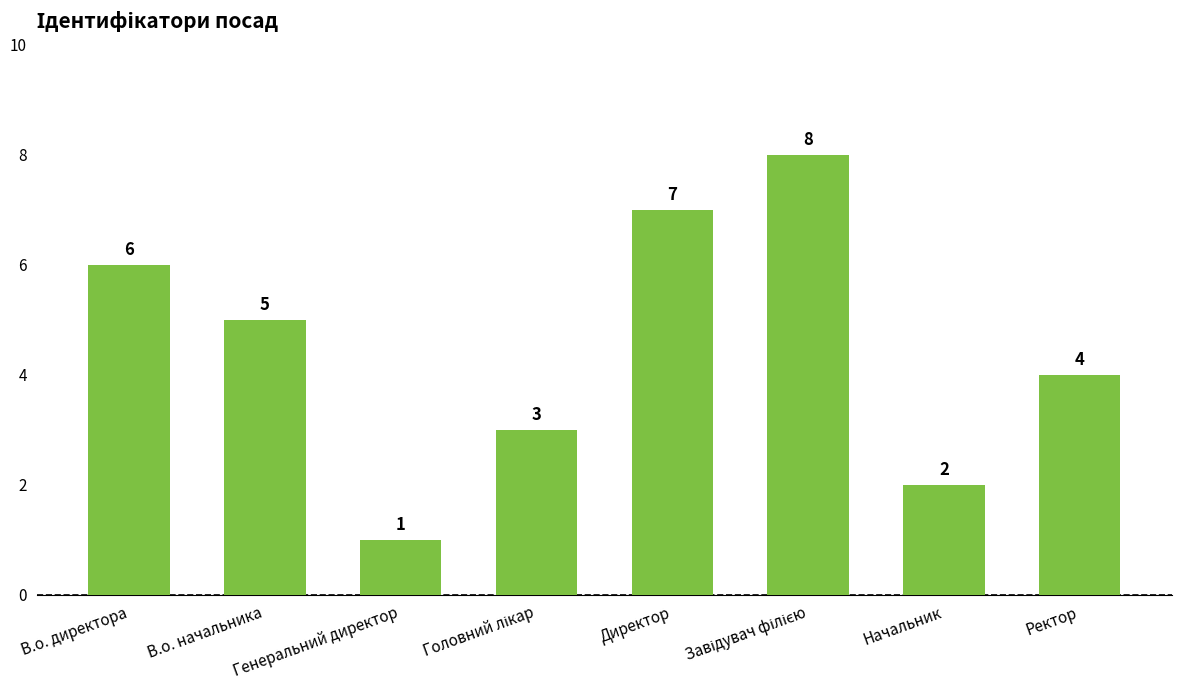

Reading left to right, what are all the values shown in this chart?

6	5	1	3	7	8	2	4